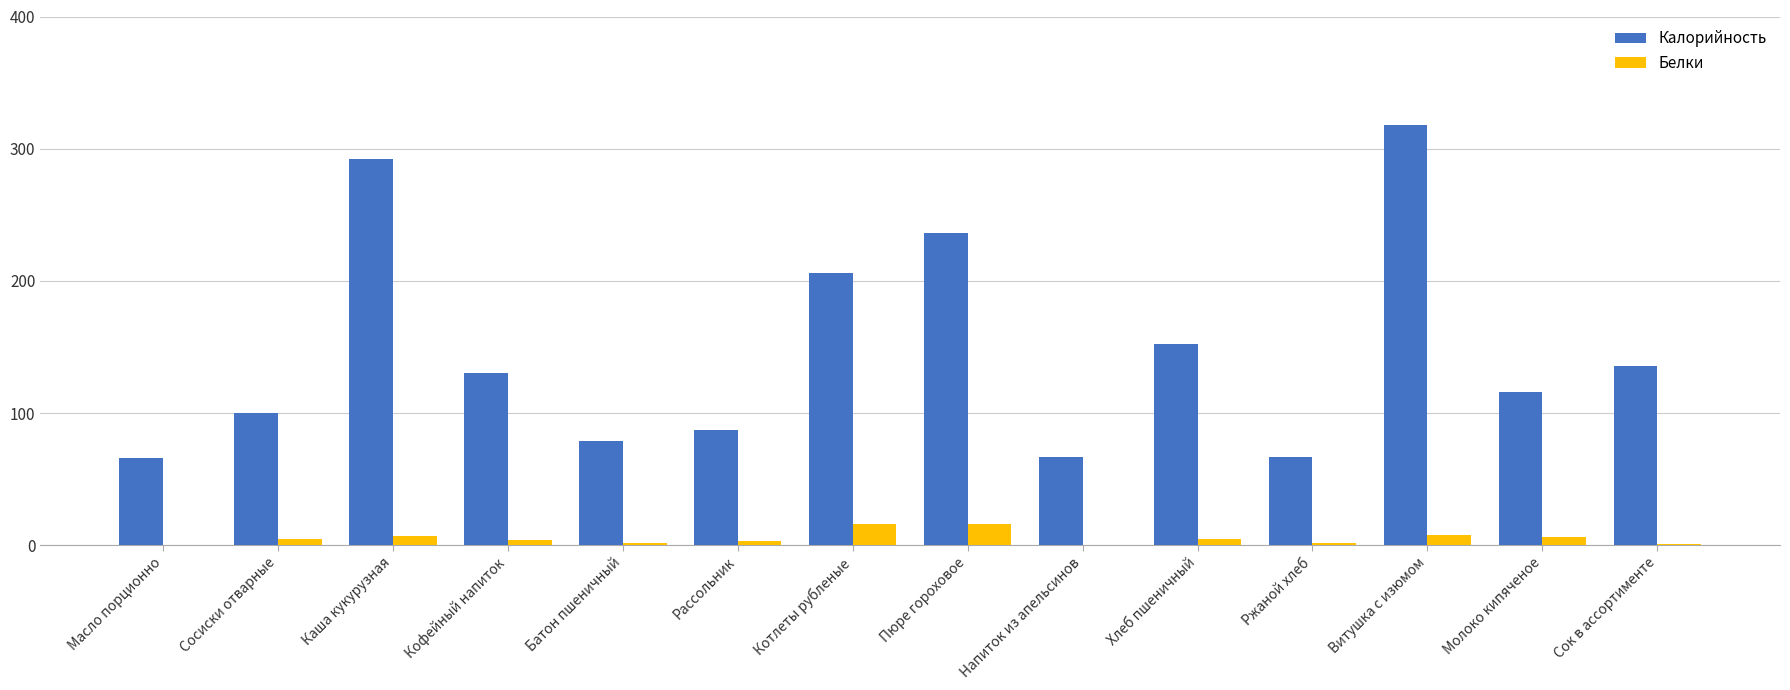

What is the greatest value displayed?

318